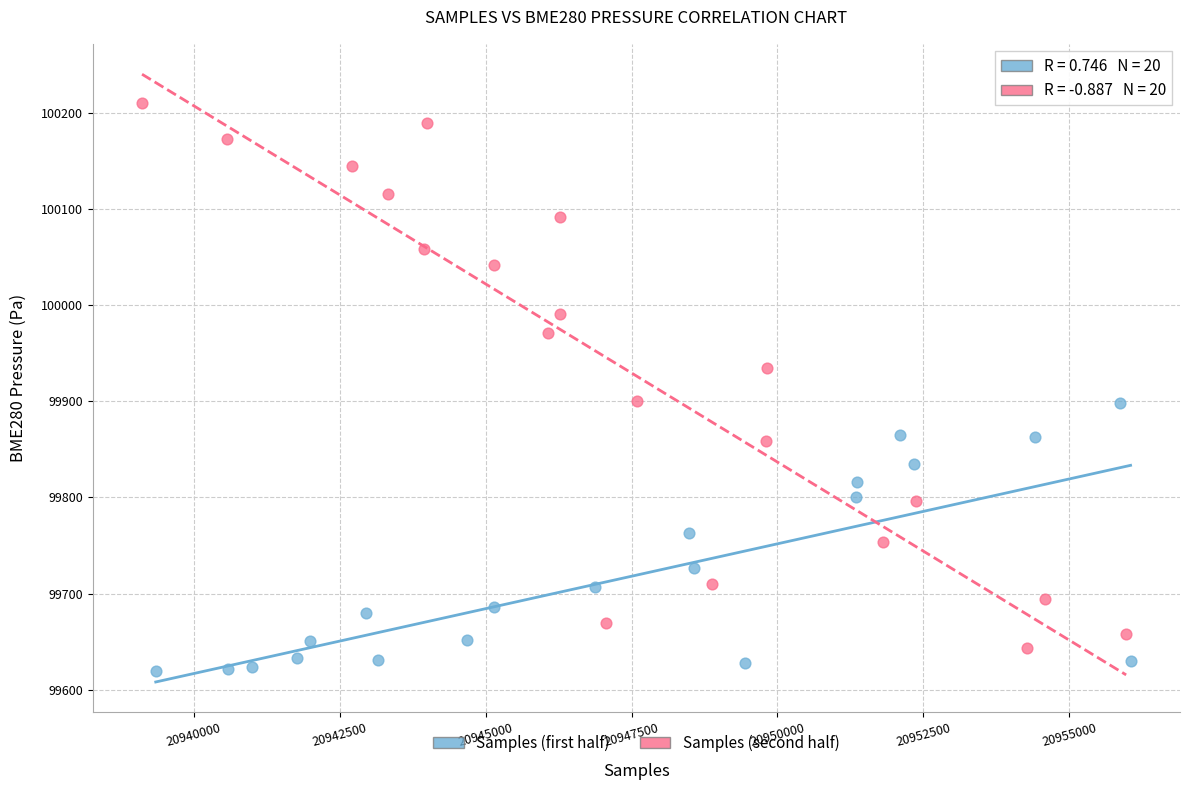

Which series contains the lowest Y value?

Samples (first half)